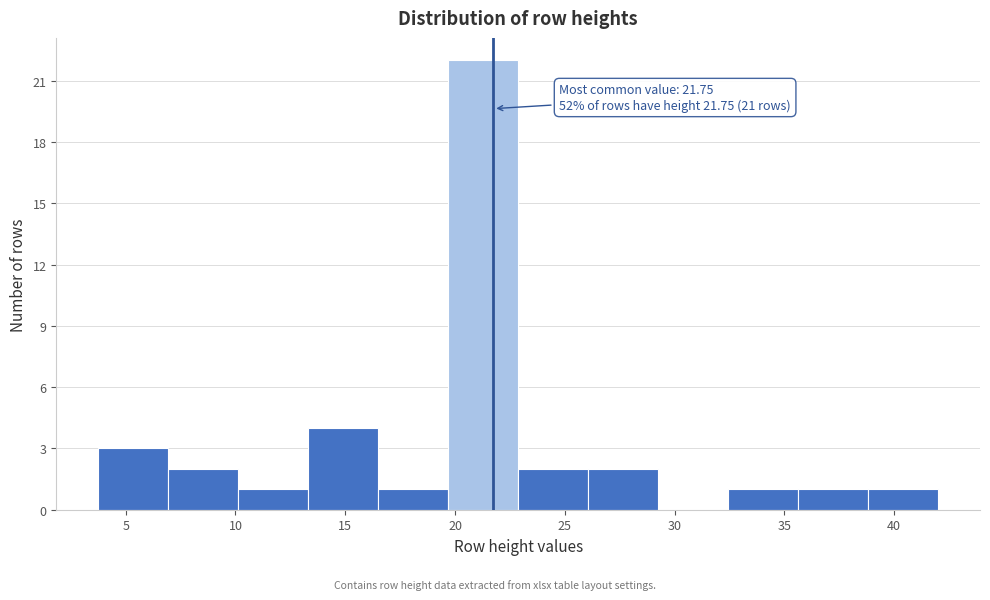

Over which range of the x-axis is the bar tallest?

19.5 to 23.0